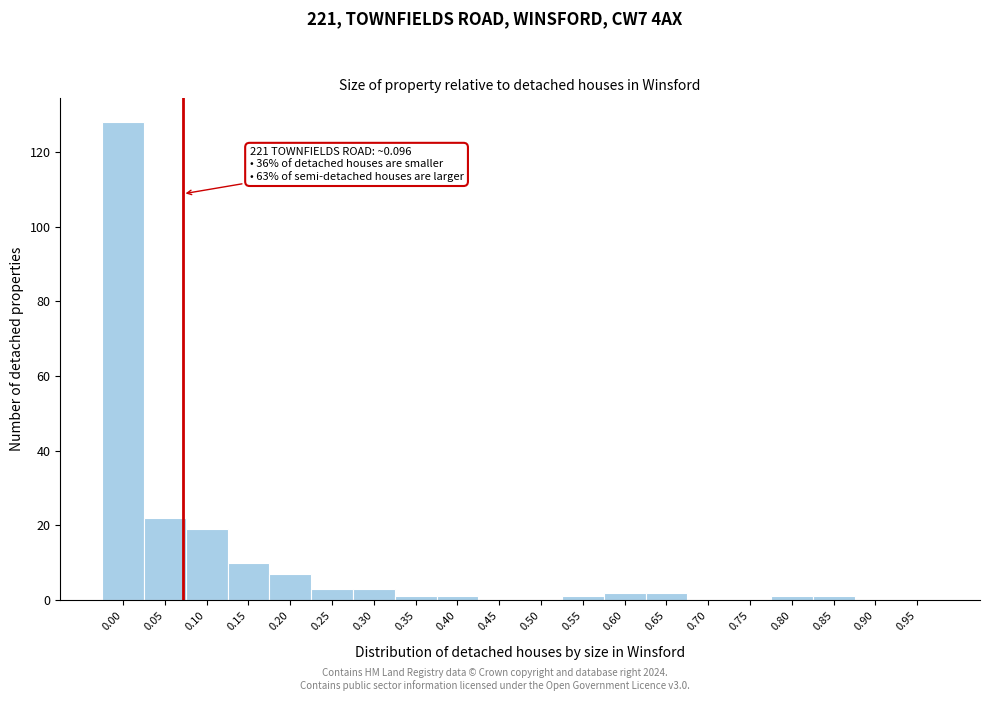

Reading left to right, transcribe all the data shown in this chart.

0.00=128	0.05=22	0.10=19	0.15=10	0.20=7	0.25=3	0.30=3	0.35=1	0.40=1	0.45=0	0.50=0	0.55=1	0.60=2	0.65=2	0.70=0	0.75=0	0.80=1	0.85=1	0.90=0	0.95=0